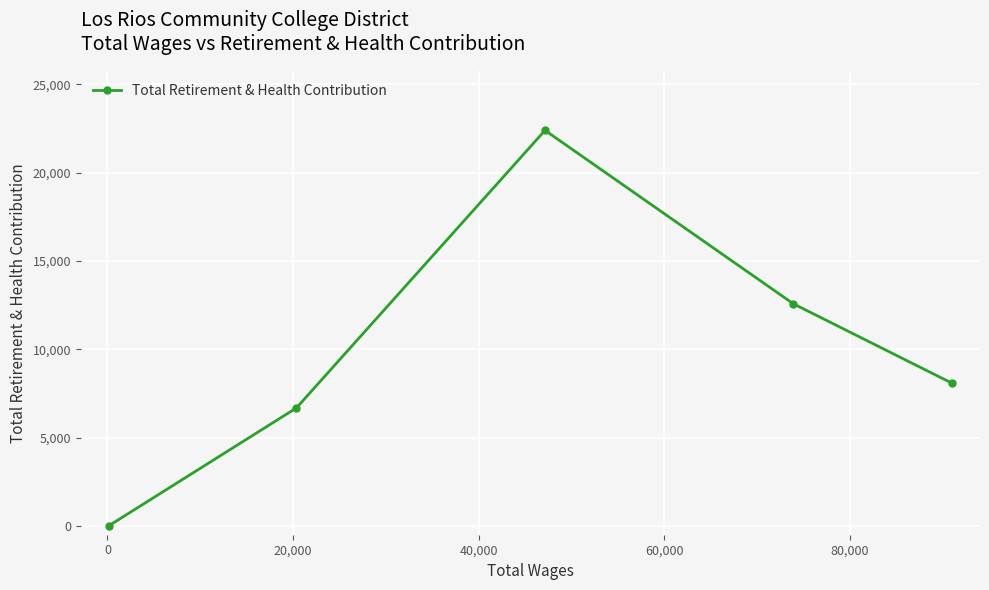

What is the sum of all values?

49707